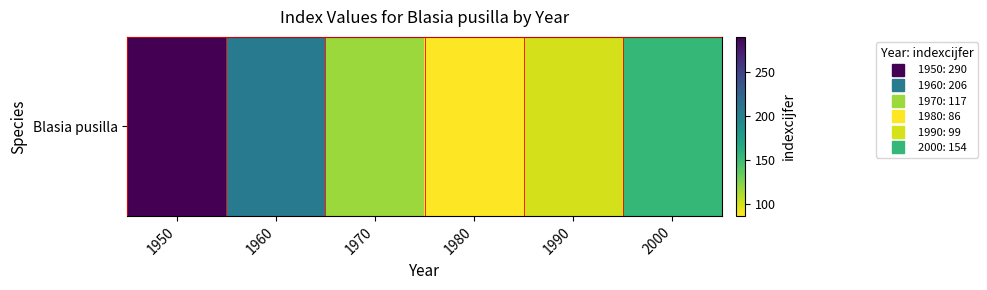

What is the change in value from 1980 to 2000?

+68